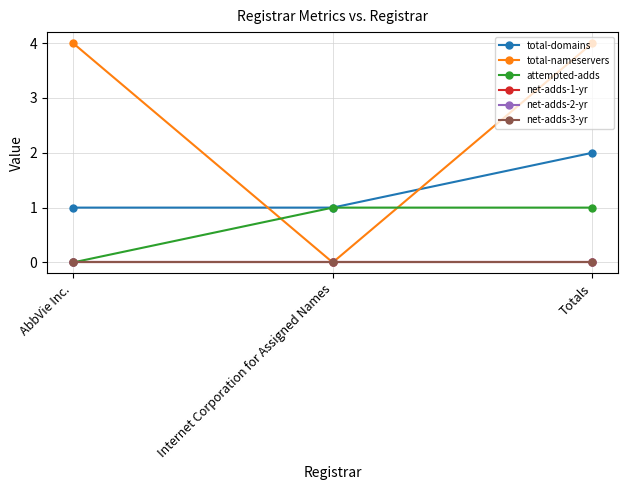

Reading right to left, list all the values displayed in this chart.

total-domains: 2	1	1
total-nameservers: 4	0	4
attempted-adds: 1	1	0
net-adds-1-yr: 0	0	0
net-adds-2-yr: 0	0	0
net-adds-3-yr: 0	0	0